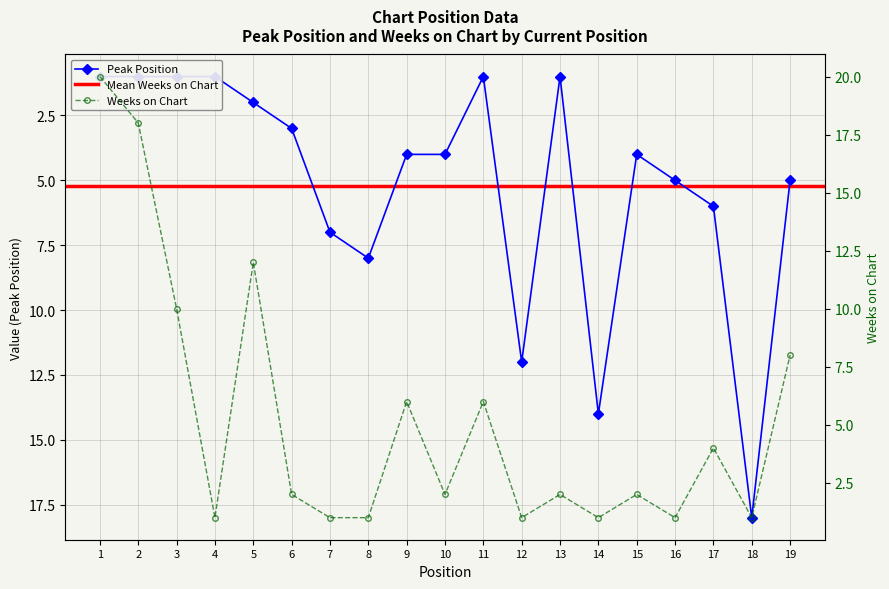

What is the smallest value displayed?

1